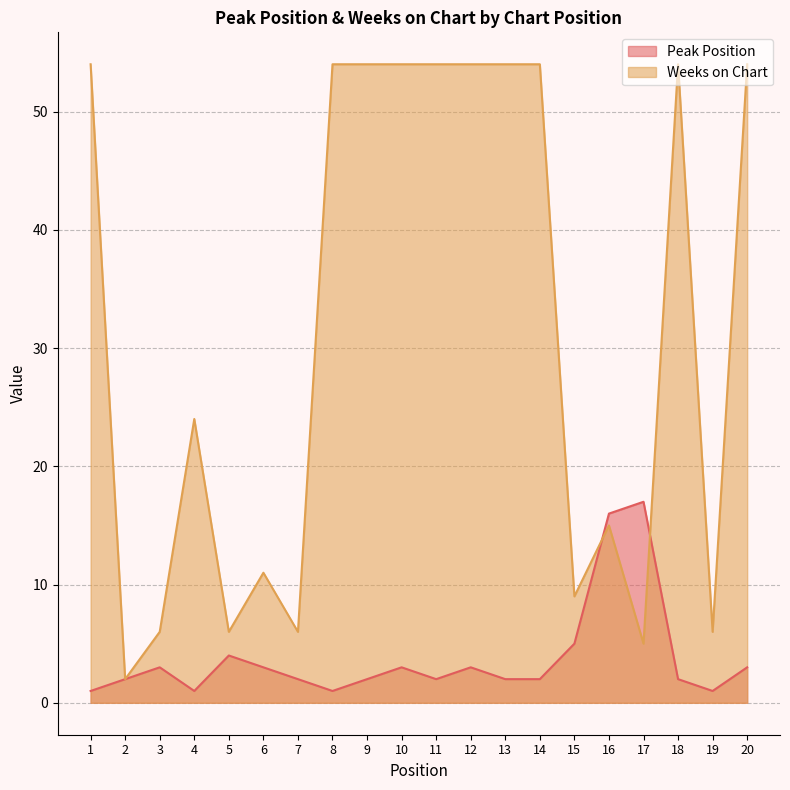

How many times do Peak Position and Weeks on Chart cross each other?

2